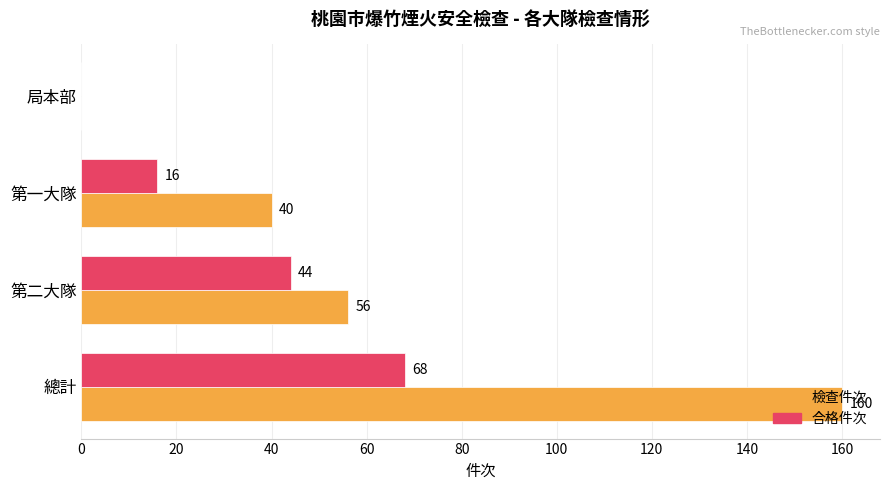

True or false: 合格件次 has a value of 68 at 總計.

True